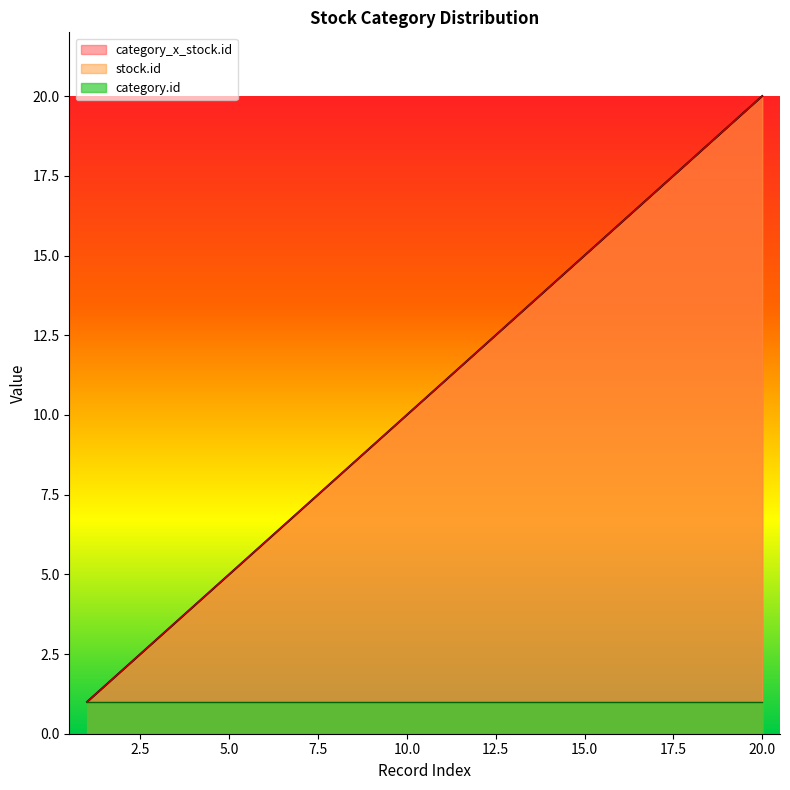

What is the difference between the maximum and minimum values in the stock.id series?

19